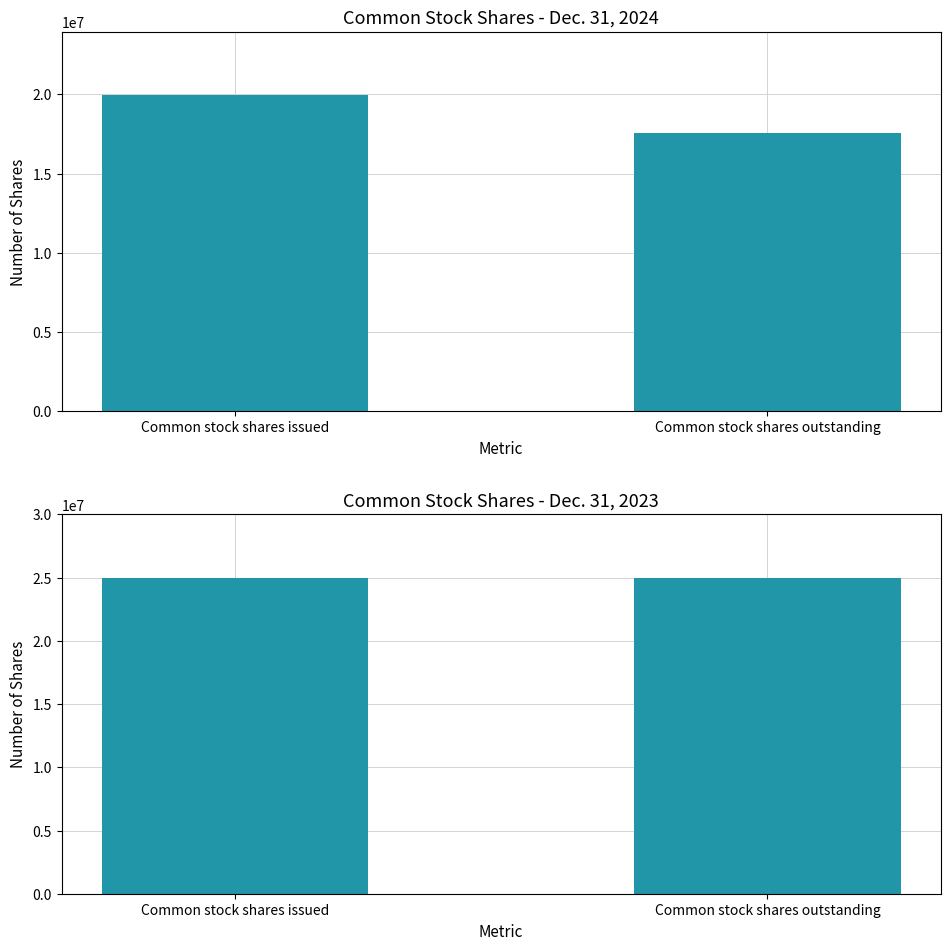

What is the value of the Dec. 31, 2023 bar at the 2nd from the left?

25000000